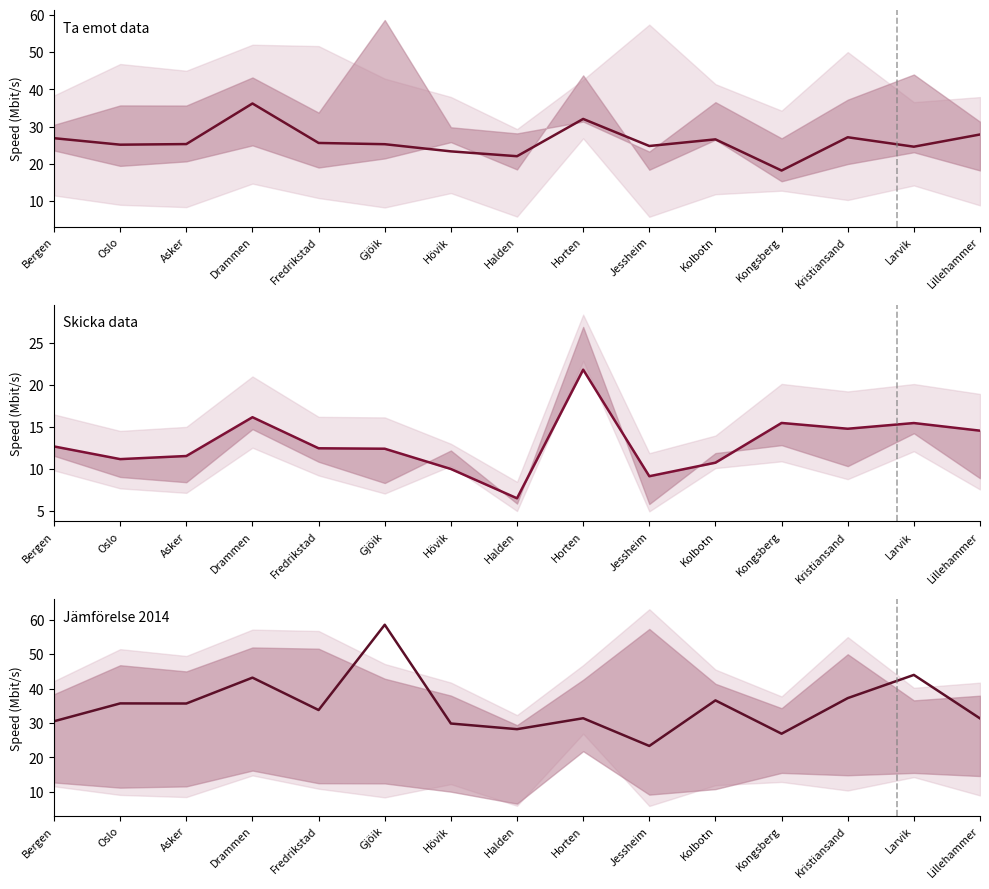

Which series has the largest total across all categories?

Ta emot 2014